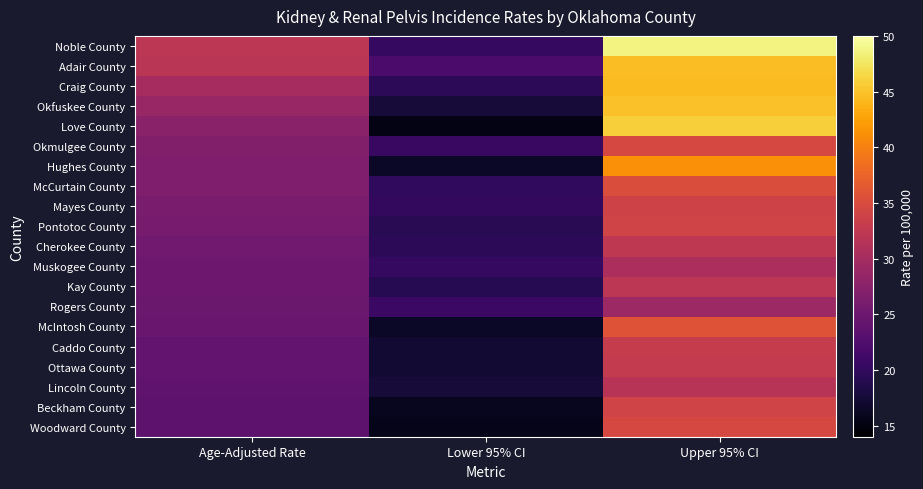

Reading left to right, what are all the values shown in this chart?

Noble County: Age-Adjusted Rate=32.0	Lower 95% CI=20.1	Upper 95% CI=48.7
Adair County: Age-Adjusted Rate=31.9	Lower 95% CI=22.0	Upper 95% CI=44.6
Craig County: Age-Adjusted Rate=30.1	Lower 95% CI=19.6	Upper 95% CI=44.5
Okfuskee County: Age-Adjusted Rate=28.8	Lower 95% CI=17.6	Upper 95% CI=44.9
Love County: Age-Adjusted Rate=27.6	Lower 95% CI=15.4	Upper 95% CI=45.9
Okmulgee County: Age-Adjusted Rate=26.9	Lower 95% CI=20.6	Upper 95% CI=34.6
Hughes County: Age-Adjusted Rate=26.6	Lower 95% CI=16.4	Upper 95% CI=41.2
McCurtain County: Age-Adjusted Rate=26.6	Lower 95% CI=19.8	Upper 95% CI=35.1
Mayes County: Age-Adjusted Rate=26.2	Lower 95% CI=20.0	Upper 95% CI=33.9
Pontotoc County: Age-Adjusted Rate=25.9	Lower 95% CI=19.3	Upper 95% CI=34.1
Cherokee County: Age-Adjusted Rate=25.3	Lower 95% CI=19.5	Upper 95% CI=32.4
Muskogee County: Age-Adjusted Rate=25.0	Lower 95% CI=20.3	Upper 95% CI=30.5
Kay County: Age-Adjusted Rate=25.0	Lower 95% CI=19.2	Upper 95% CI=32.0
Rogers County: Age-Adjusted Rate=24.7	Lower 95% CI=20.7	Upper 95% CI=29.3
McIntosh County: Age-Adjusted Rate=24.6	Lower 95% CI=16.4	Upper 95% CI=35.9
Caddo County: Age-Adjusted Rate=24.2	Lower 95% CI=17.3	Upper 95% CI=33.1
Ottawa County: Age-Adjusted Rate=24.1	Lower 95% CI=17.3	Upper 95% CI=32.8
Lincoln County: Age-Adjusted Rate=23.8	Lower 95% CI=17.6	Upper 95% CI=31.6
Beckham County: Age-Adjusted Rate=23.7	Lower 95% CI=16.0	Upper 95% CI=34.1
Woodward County: Age-Adjusted Rate=23.7	Lower 95% CI=15.6	Upper 95% CI=34.6